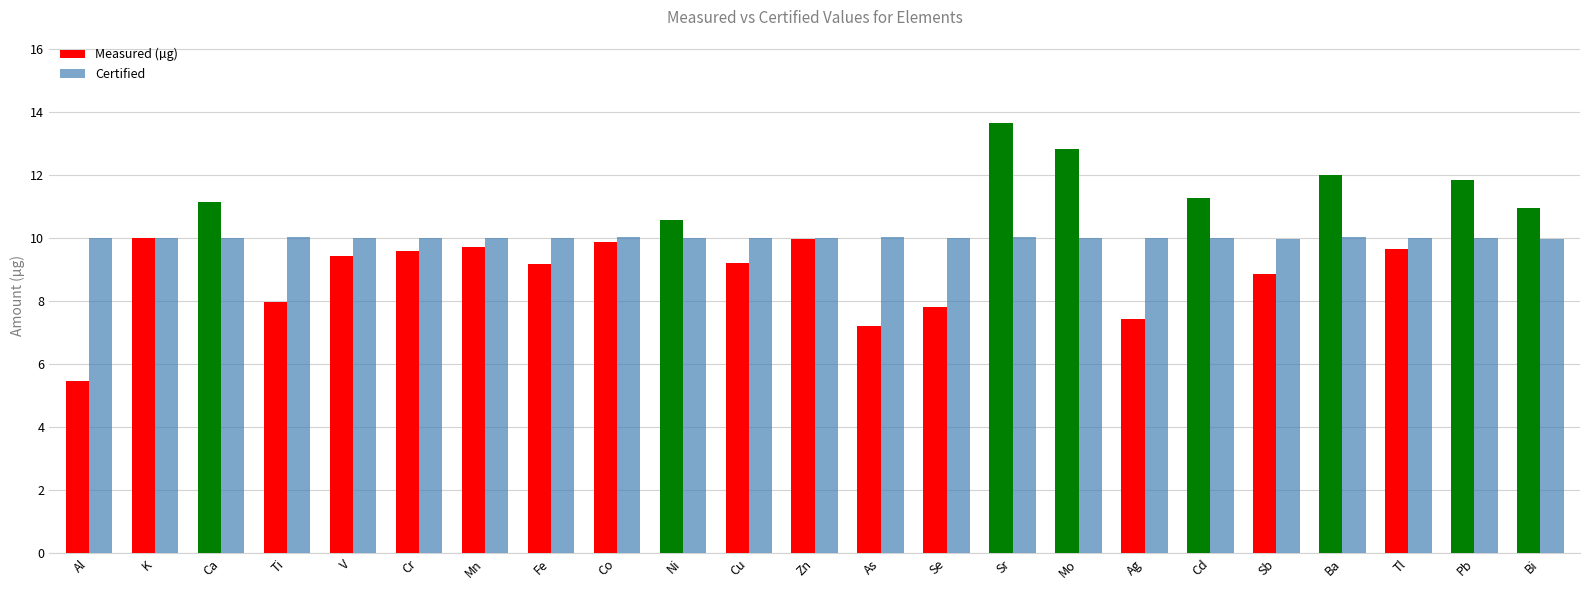

Rank the series by their average value, from lowest to highest.

Measured (µg), Certified